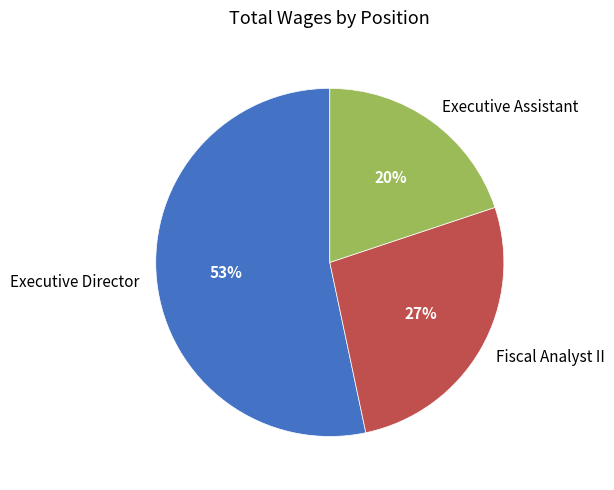

True or false: Fiscal Analyst II accounts for 27% of the total.

True